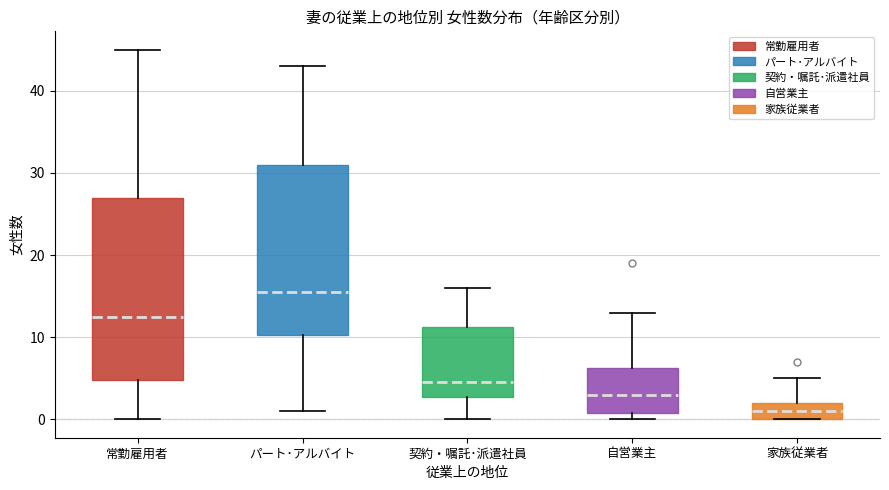

Comparing the boxes themselves (not the whiskers), which one is the tallest?

常勤雇用者